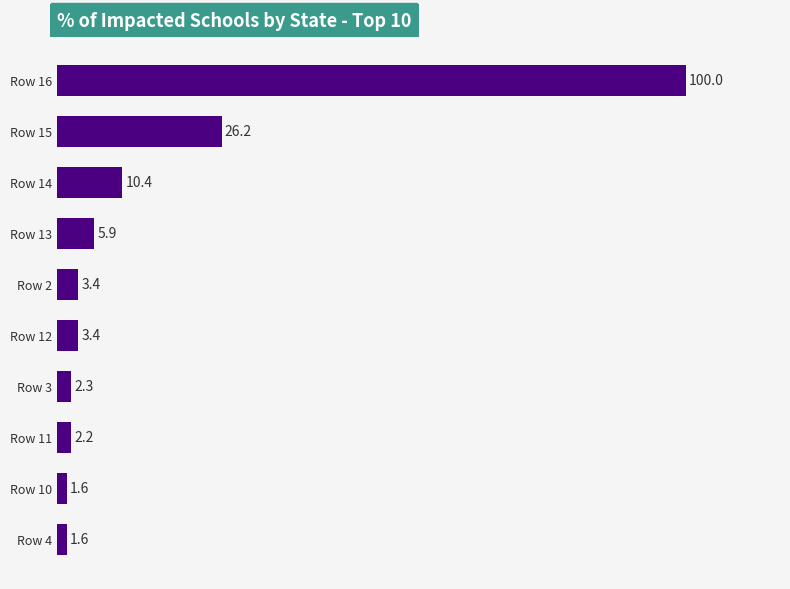

What is the change in value from Row 3 to Row 14?

+8.1